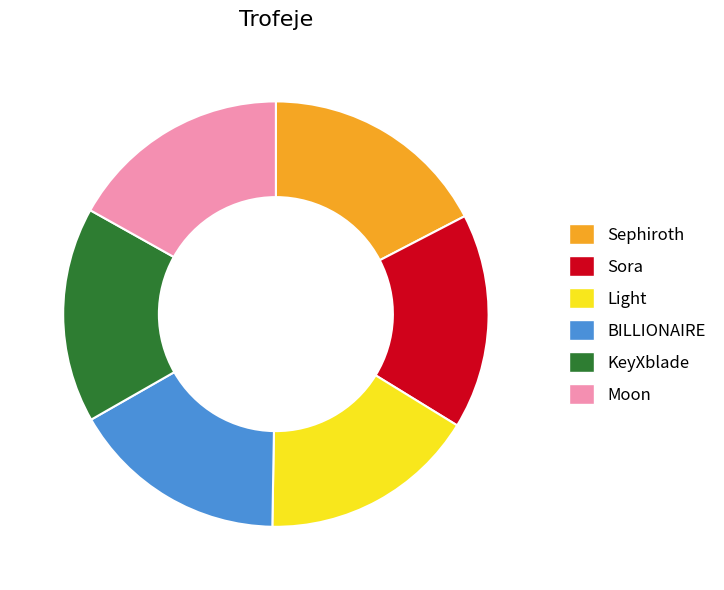

Is it true that KeyXblade is 16% of the pie?

True